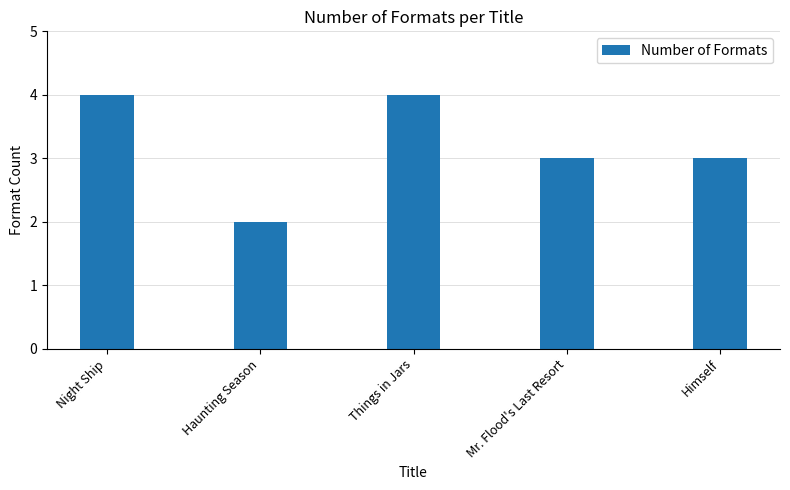

Between Mr. Flood's Last Resort and Things in Jars, which is larger?

Things in Jars